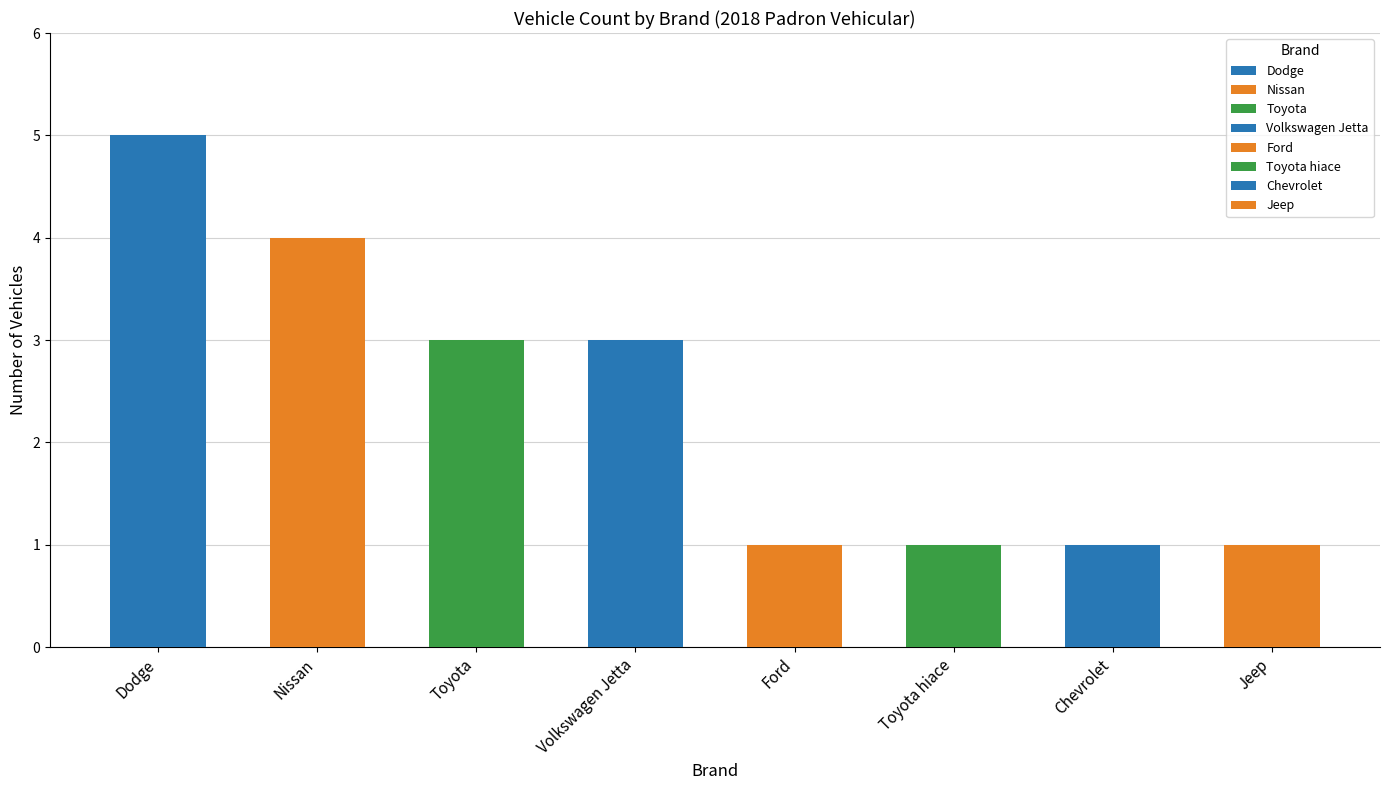

What is the greatest value displayed?

5